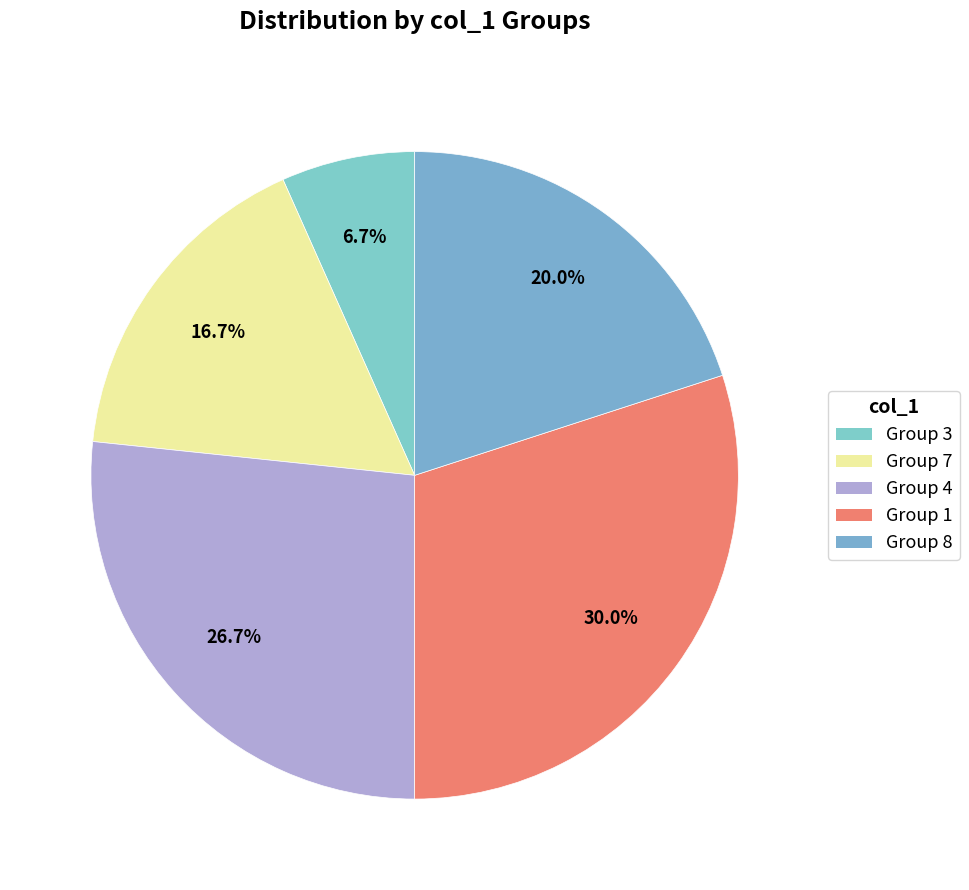

Rank the categories by value from highest to lowest.

Group 1, Group 4, Group 8, Group 7, Group 3